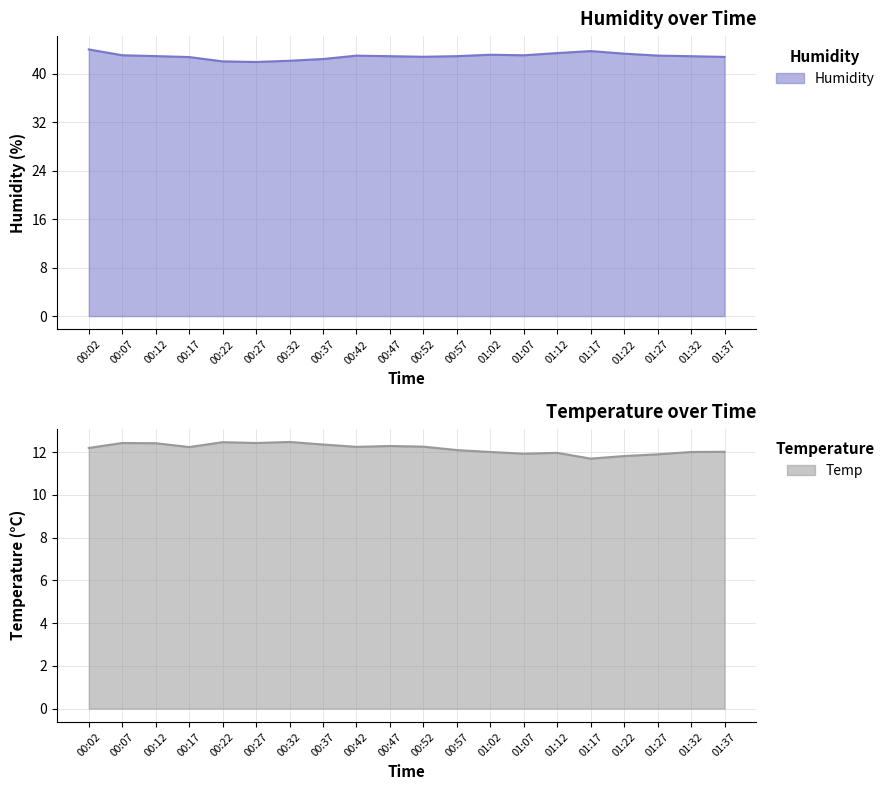

Where is the first local maximum for Temp?

00:07